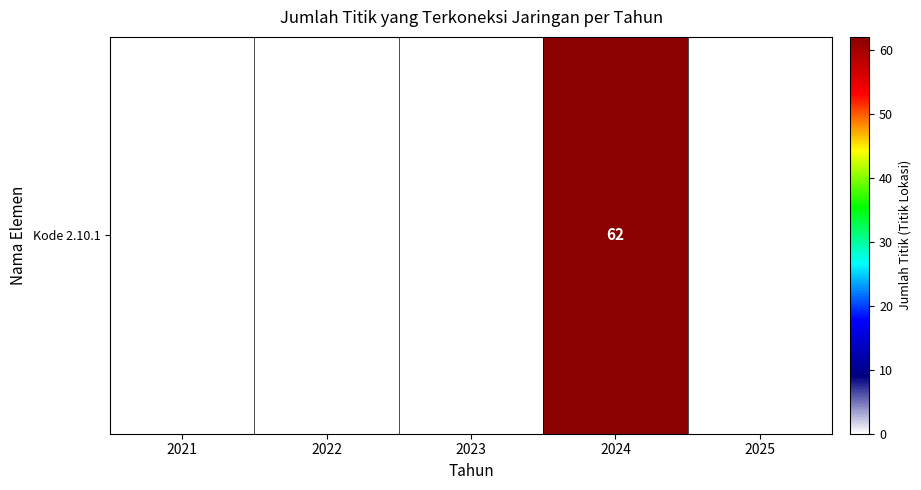

Which has a higher value, 2022 or 2021?

2022